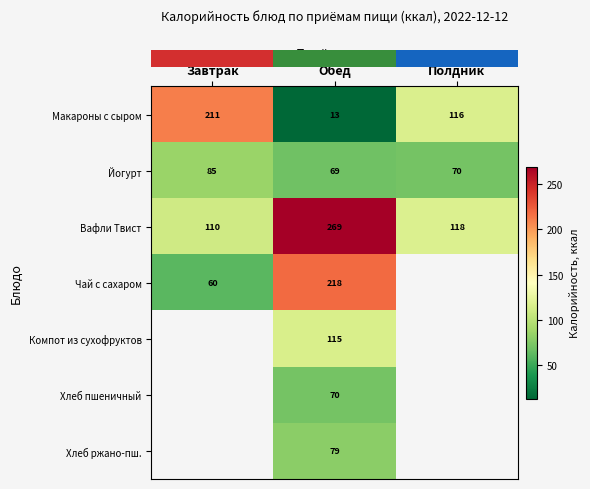

At which label does Макароны с сыром reach its minimum?

Обед